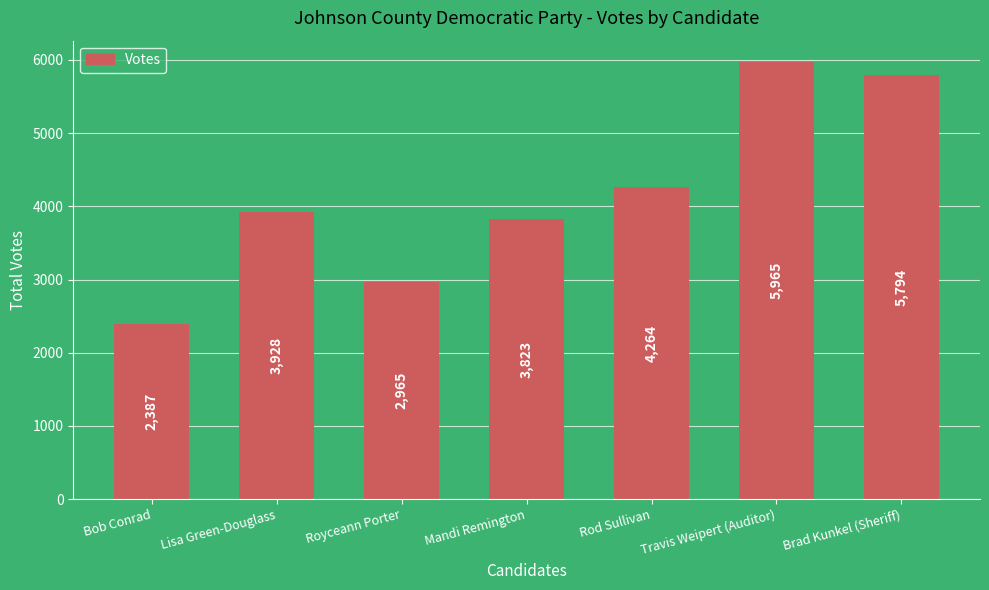

Reading left to right, extract all data points from this chart.

Bob Conrad=2387	Lisa Green-Douglass=3928	Royceann Porter=2965	Mandi Remington=3823	Rod Sullivan=4264	Travis Weipert (Auditor)=5965	Brad Kunkel (Sheriff)=5794